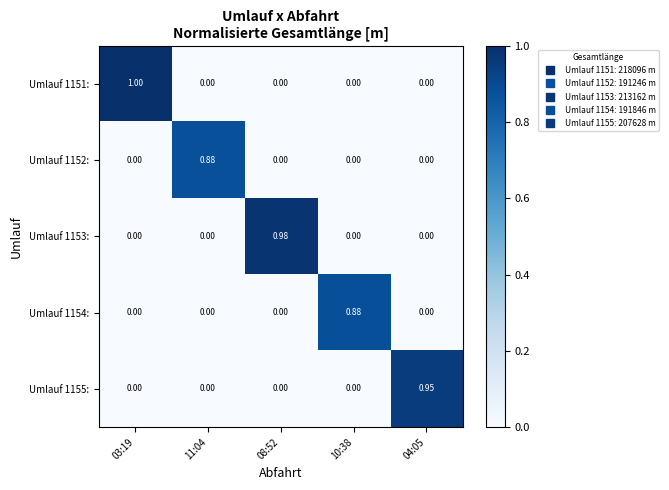

At how many categories does at least one series exceed 0?

5